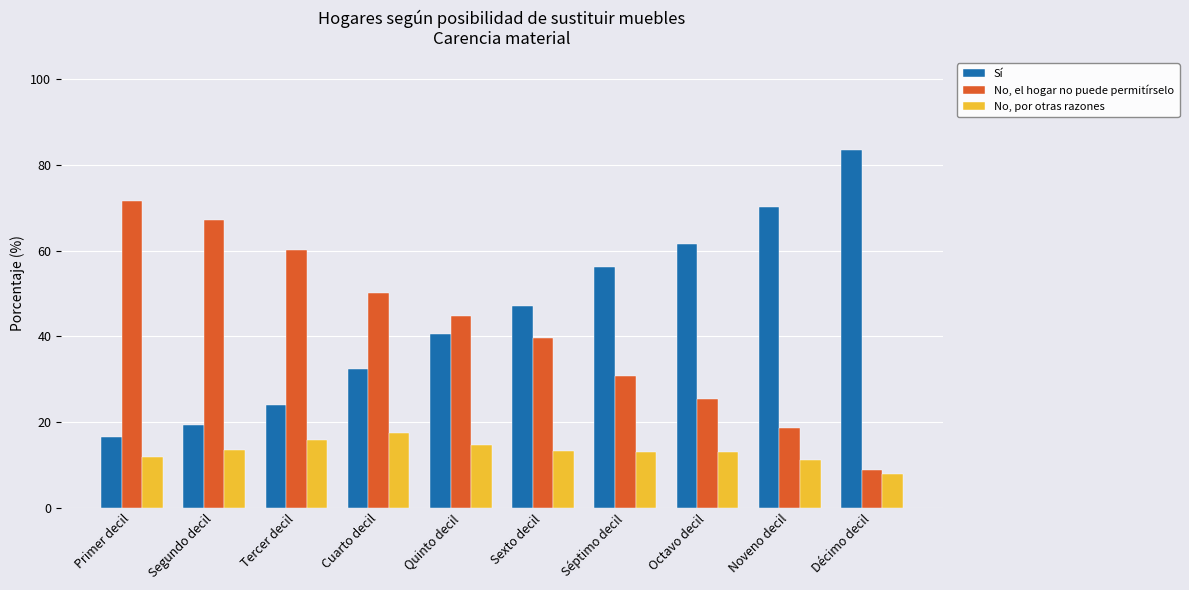

At which category does the chart reach its minimum across all series?

Décimo decil